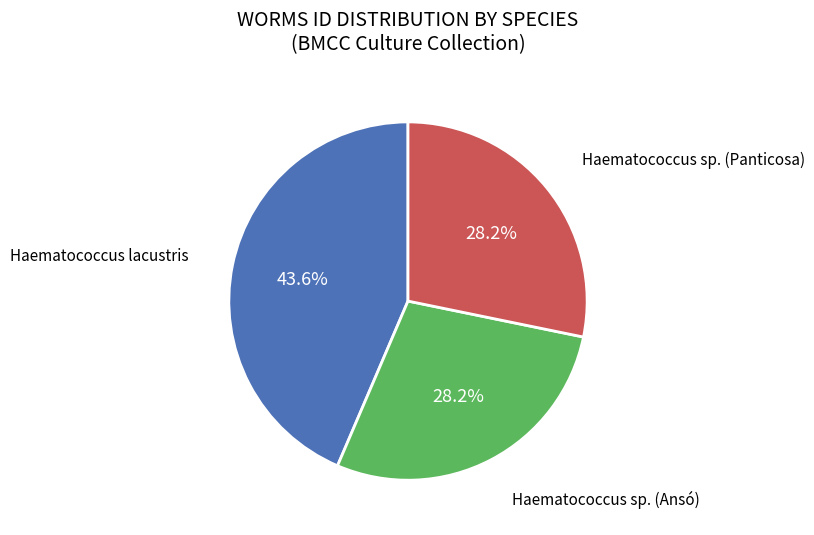

Does any single category account for the majority?

No